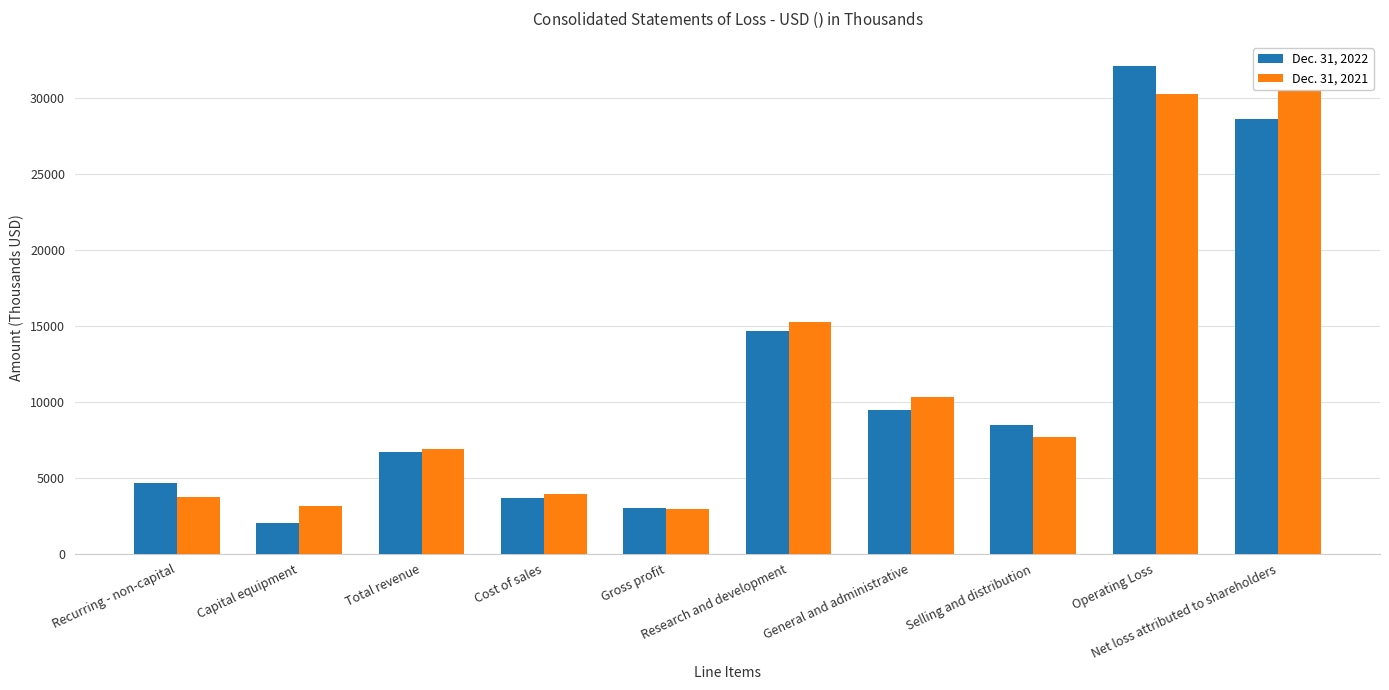

What is the value of the Dec. 31, 2021 bar at the 9th from the left?

30291